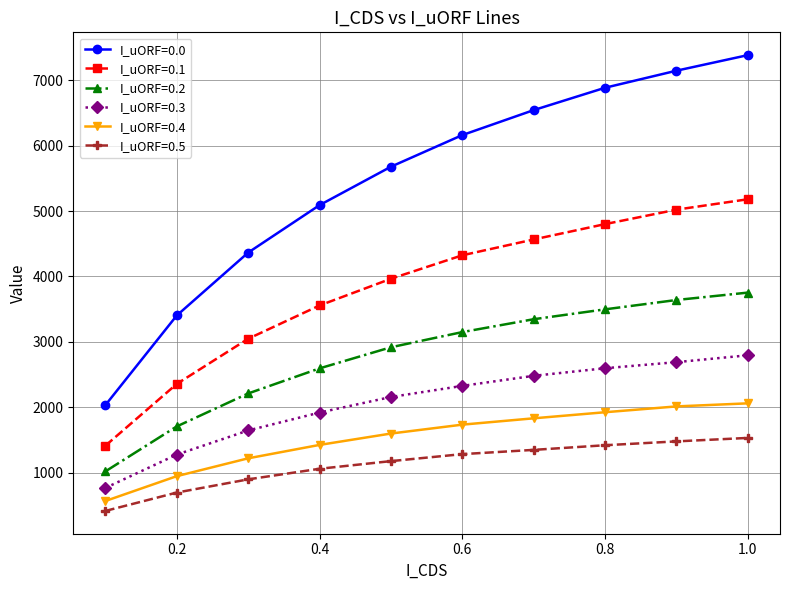

List the series in order of their peak value, lowest first.

I_uORF=0.5, I_uORF=0.4, I_uORF=0.3, I_uORF=0.2, I_uORF=0.1, I_uORF=0.0